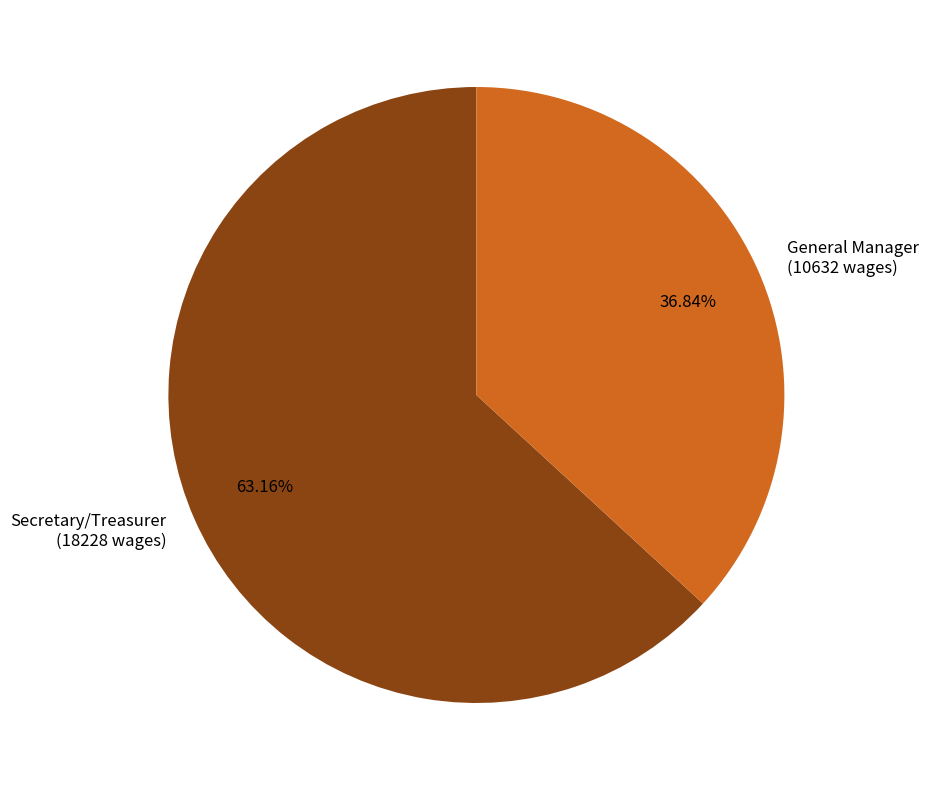

What is the smallest slice in the pie chart?

General Manager